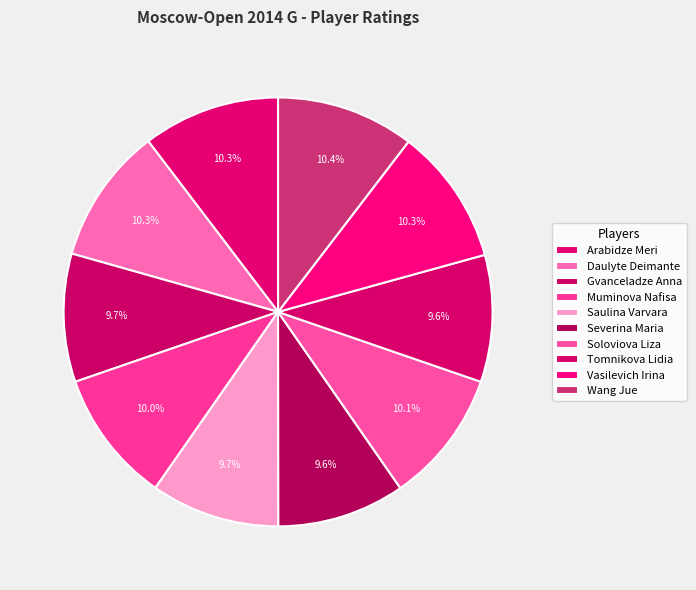

What is the change in value from Daulyte Deimante to Tomnikova Lidia?

-160